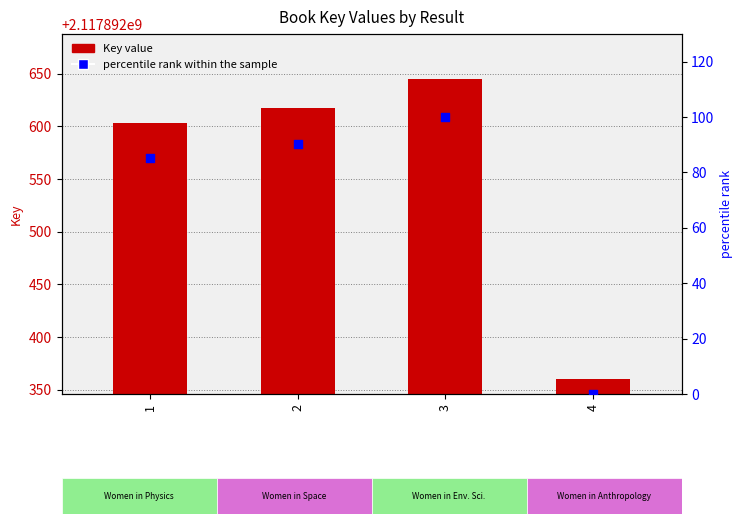

Is the value of Key at 3 greater than the value of percentile rank within the sample at 2?

Yes